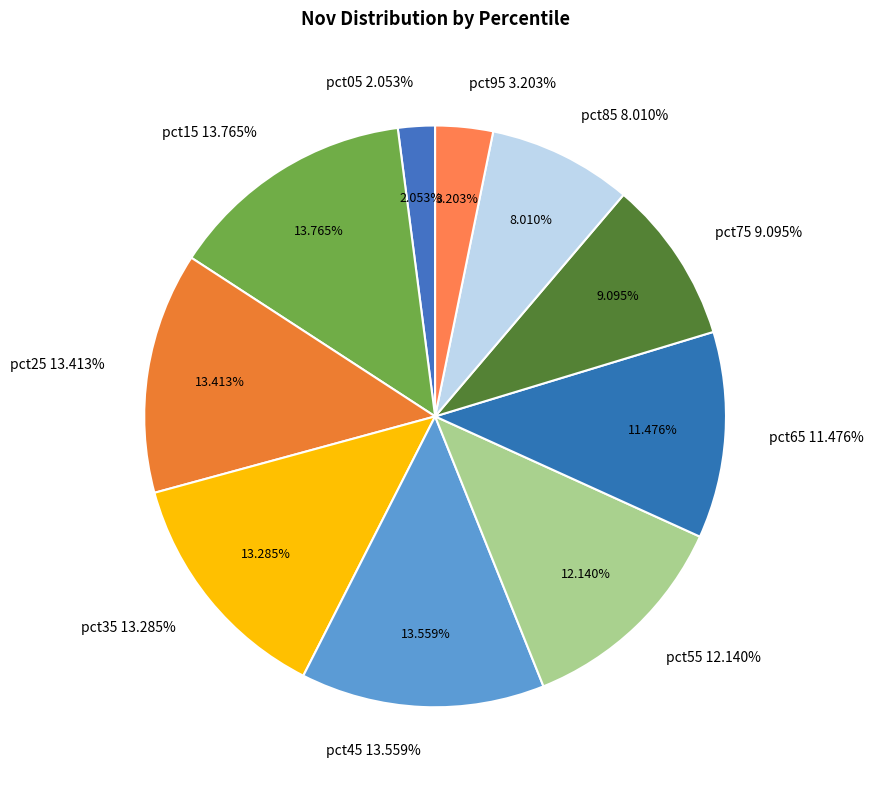

To the nearest percent, what is the average slice percentage?

10%